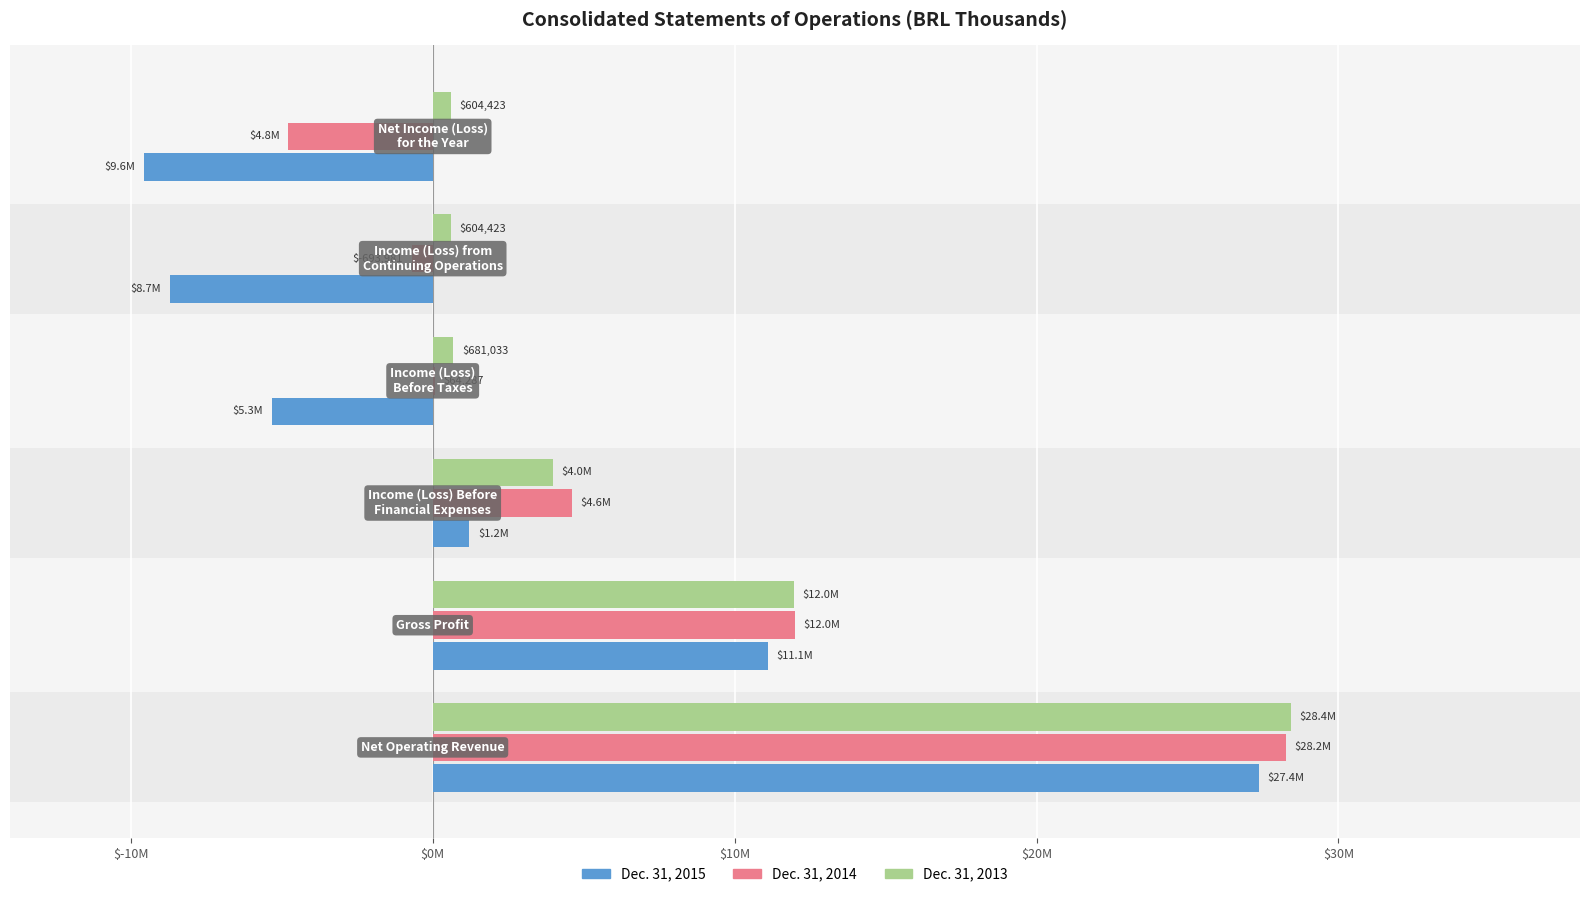

What is the sum of all Dec. 31, 2015 values?

16068582